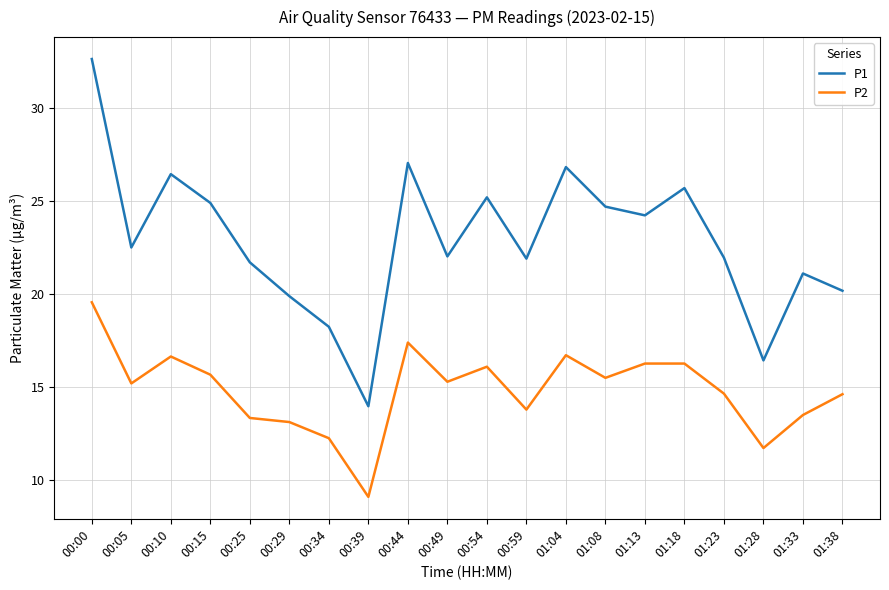

True or false: P1 and P2 intersect in this chart.

False